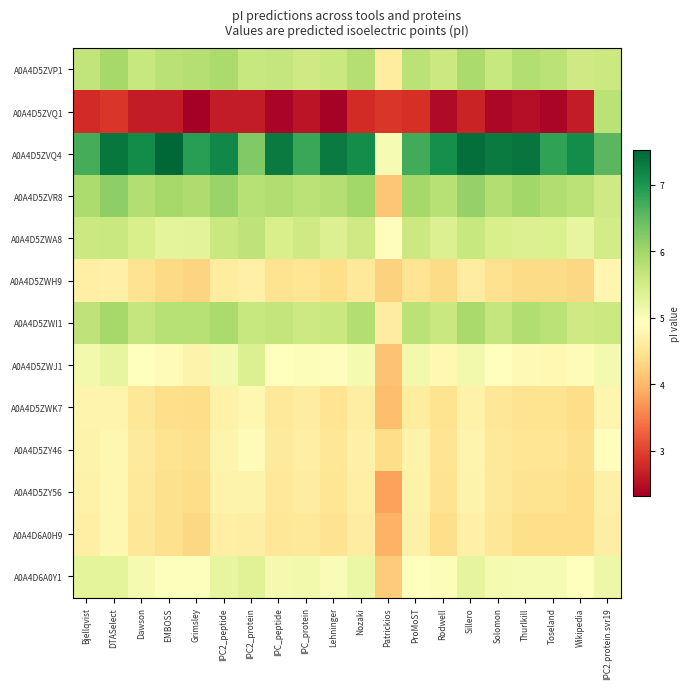

Which series has the widest spread of values?

A0A4D5ZVQ1